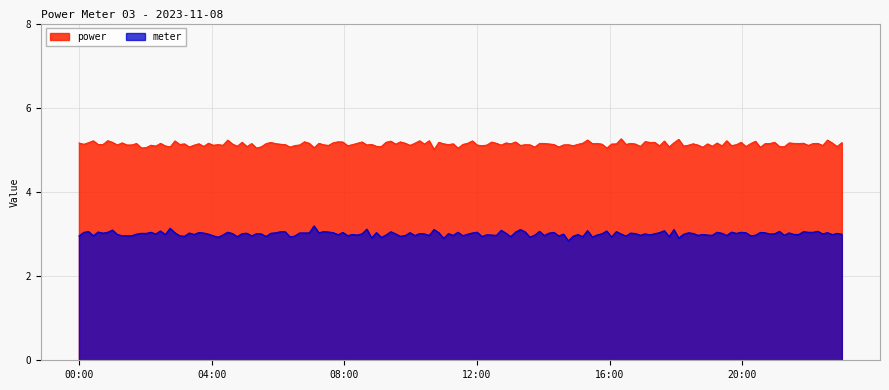

Reading right to left, extract all data points from this chart.

power: 23:00=5.1	22:00=5.1	21:00=5.1	20:00=5.1	19:00=5.1	18:00=5.1	17:00=5.1	16:00=5.1	15:00=5.1	14:00=5.1	13:00=5.1	12:00=5.1	11:00=5.1	10:00=5.1	09:00=5.1	08:00=5.1	07:00=5.1	06:00=5.1	05:00=5.1	04:00=5.1	03:00=5.1	02:00=5.1	01:00=5.1	00:00=5.1
meter: 23:00=3.0	22:00=3.0	21:00=3.0	20:00=3.0	19:00=3.0	18:00=3.0	17:00=3.0	16:00=3.0	15:00=3.0	14:00=3.0	13:00=3.0	12:00=3.0	11:00=3.0	10:00=3.0	09:00=3.0	08:00=3.0	07:00=3.0	06:00=3.0	05:00=3.0	04:00=3.0	03:00=3.0	02:00=3.0	01:00=3.0	00:00=3.0